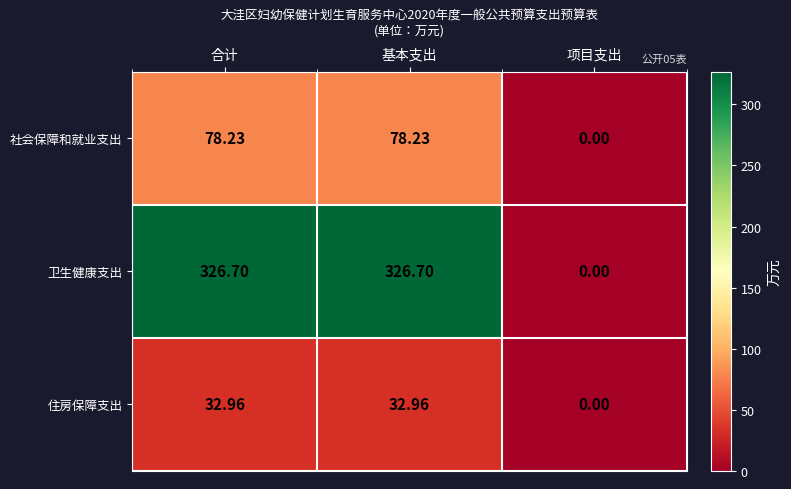

How many data points in 社会保障和就业支出 are above 78?

2